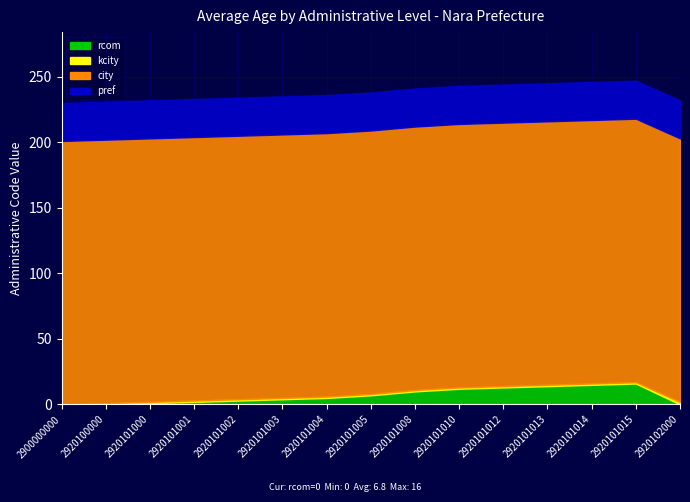

At which category is the sum across all series the highest?

2920101015